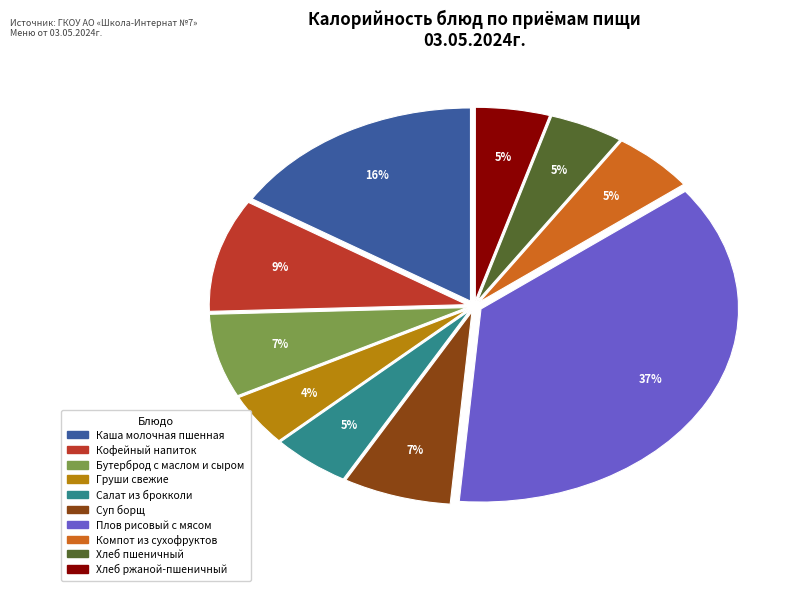

Is there any slice that represents more than half of the pie?

No